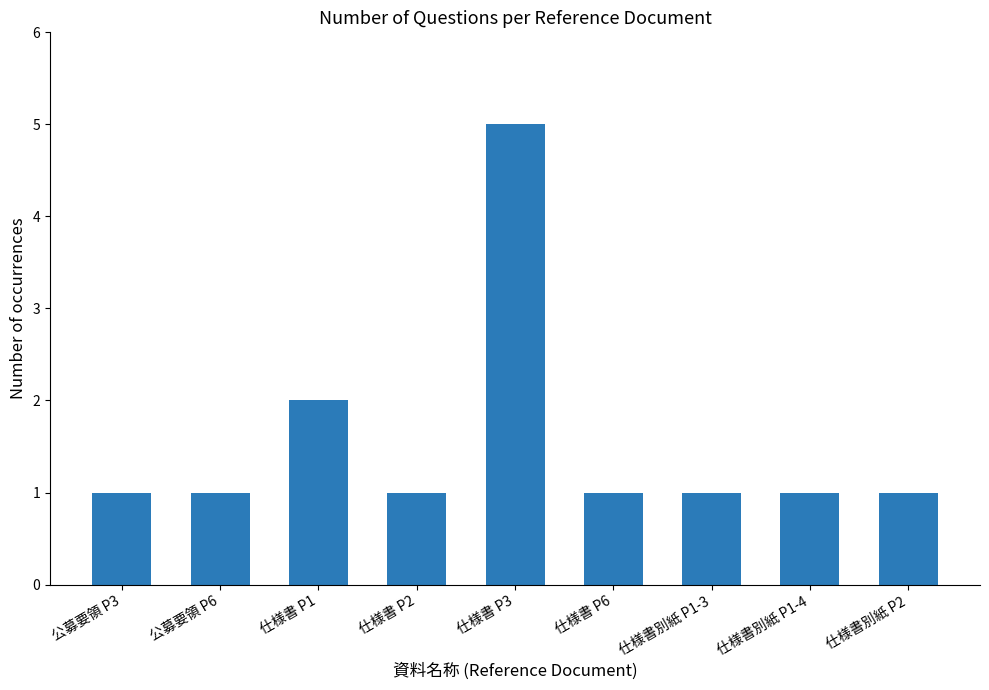

The value at 仕様書 P3 is 5. True or false?

True